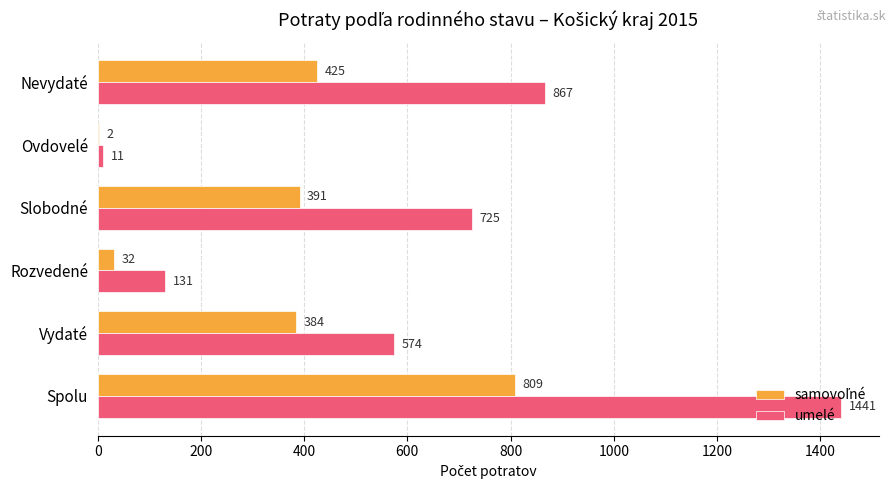

How many categories are shown in the chart?

6